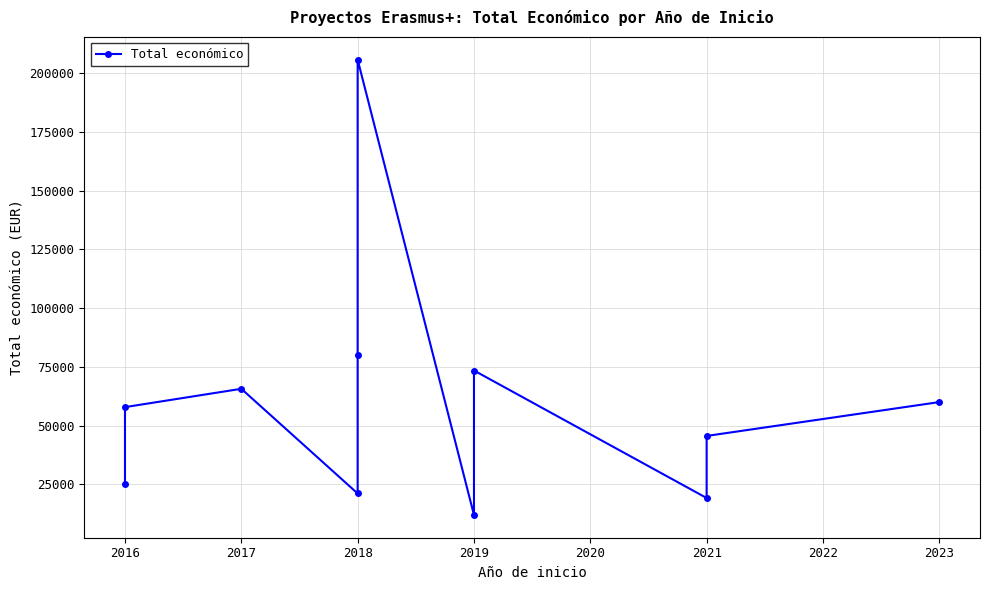

Reading left to right, transcribe all the data shown in this chart.

24975	57853	65654	21112	80062	205715	11968	73438	19180	45592	60000